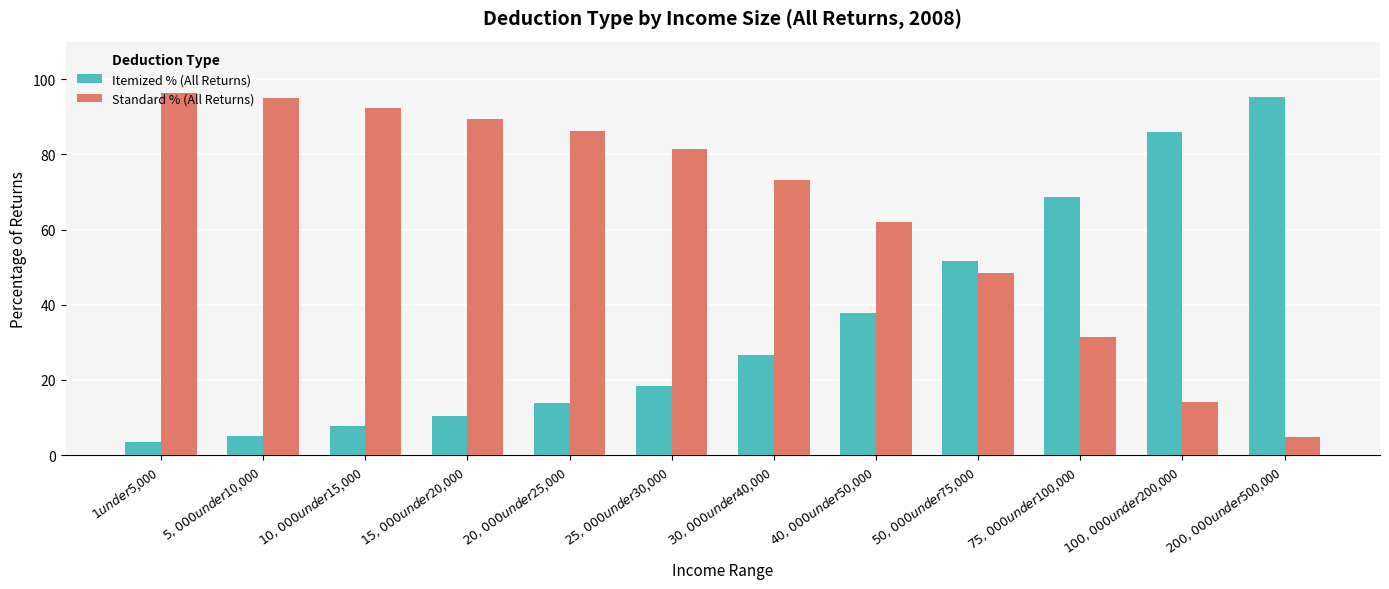

Rank the categories by Standard % (All Returns) value from lowest to highest.

$200,000 under $500,000, $100,000 under $200,000, $75,000 under $100,000, $50,000 under $75,000, $40,000 under $50,000, $30,000 under $40,000, $25,000 under $30,000, $20,000 under $25,000, $15,000 under $20,000, $10,000 under $15,000, $5,000 under $10,000, $1 under $5,000